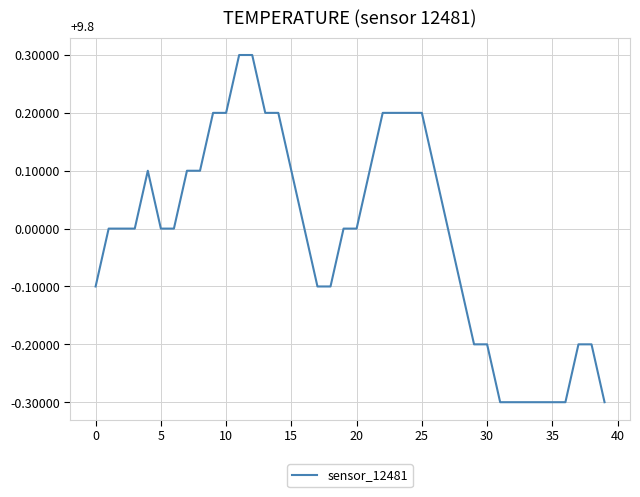

What is the greatest value displayed?

0.3